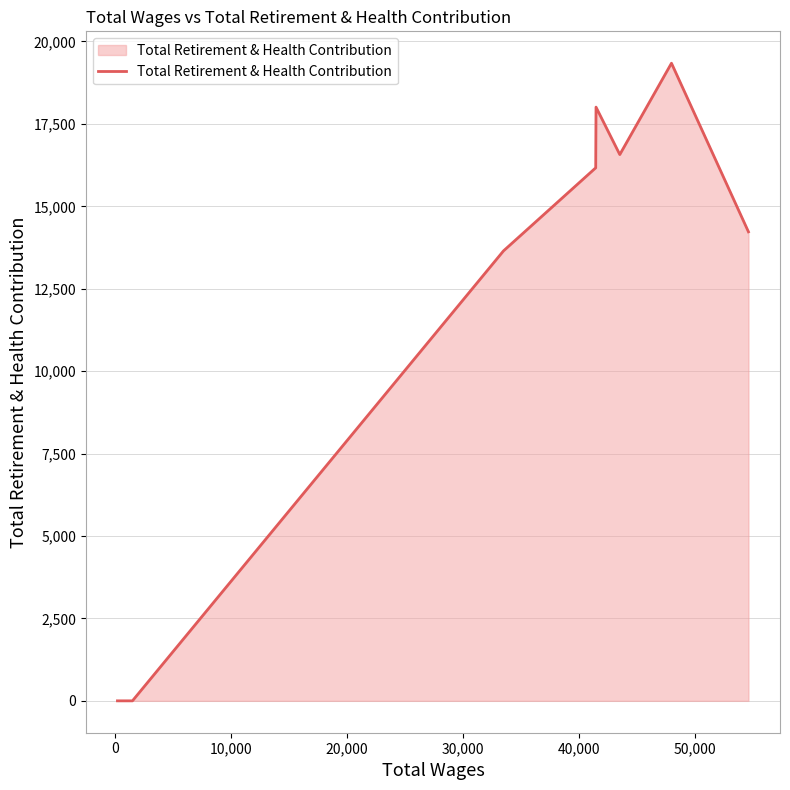

What is the greatest value displayed?

19340